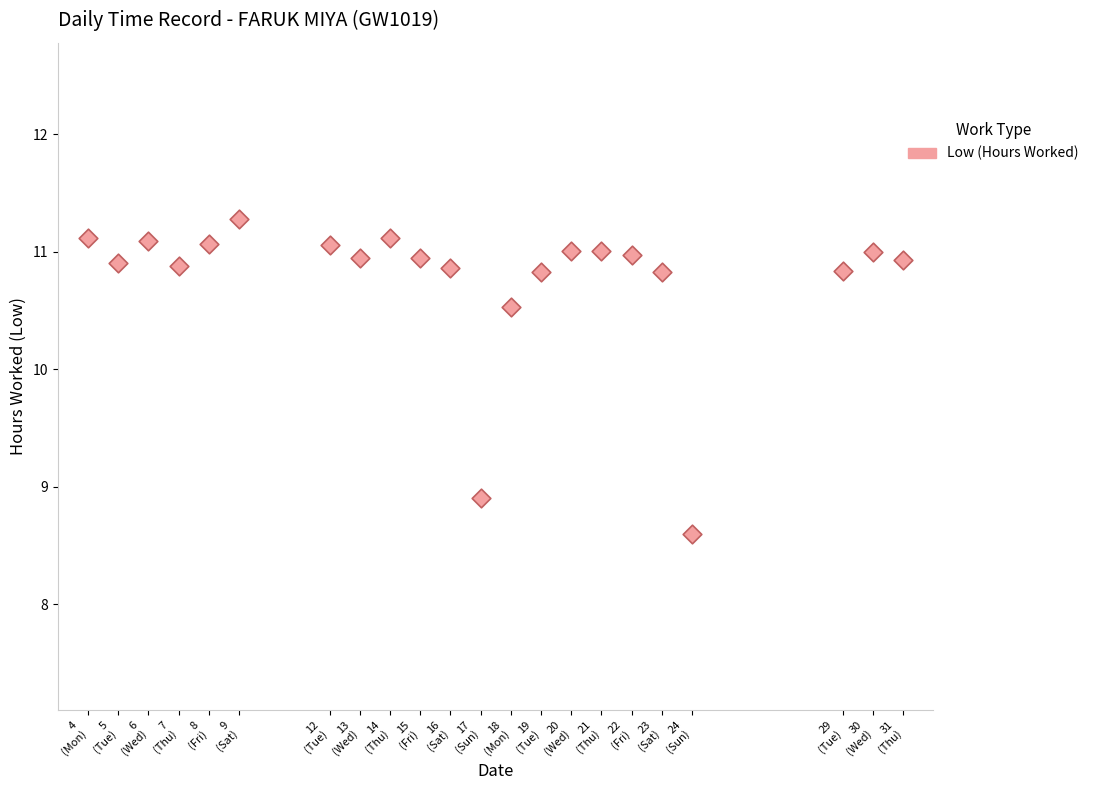

What Y value in the scatter plot is closest to 9?

8.9